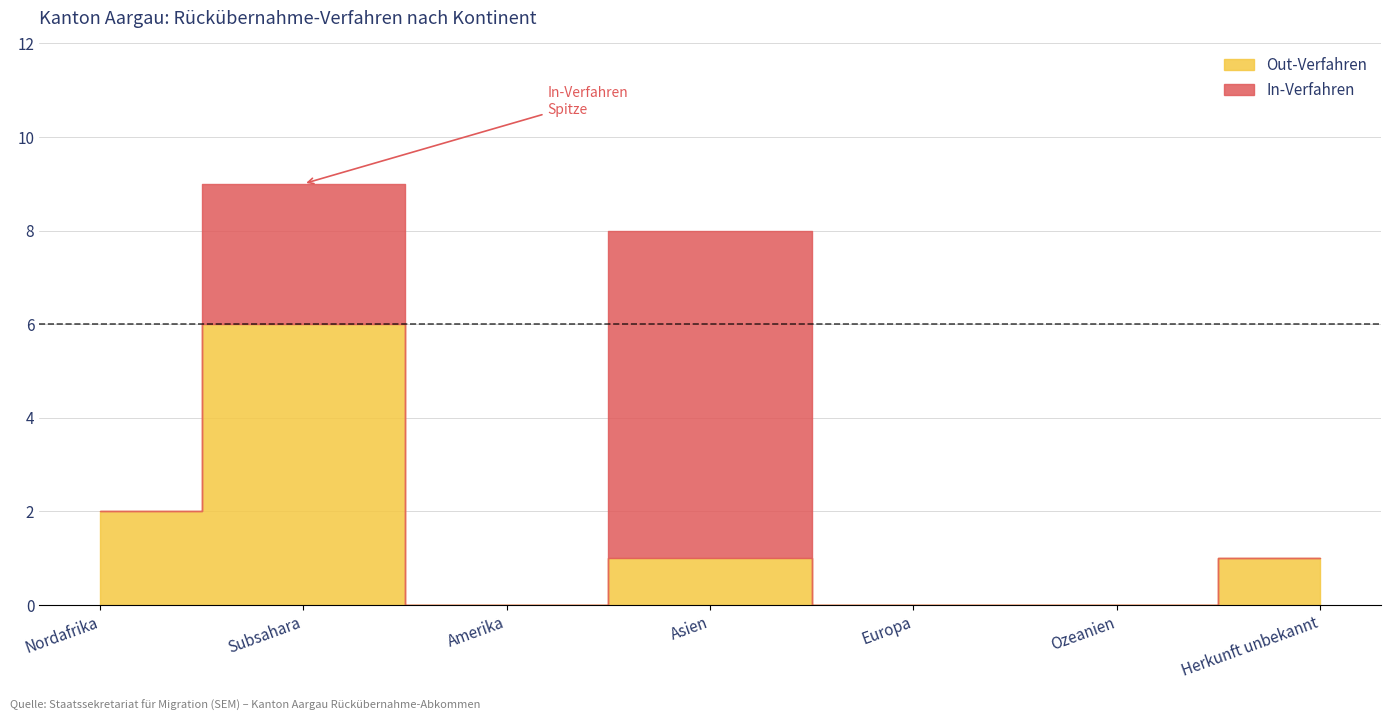

What is the maximum value shown in the chart?

7